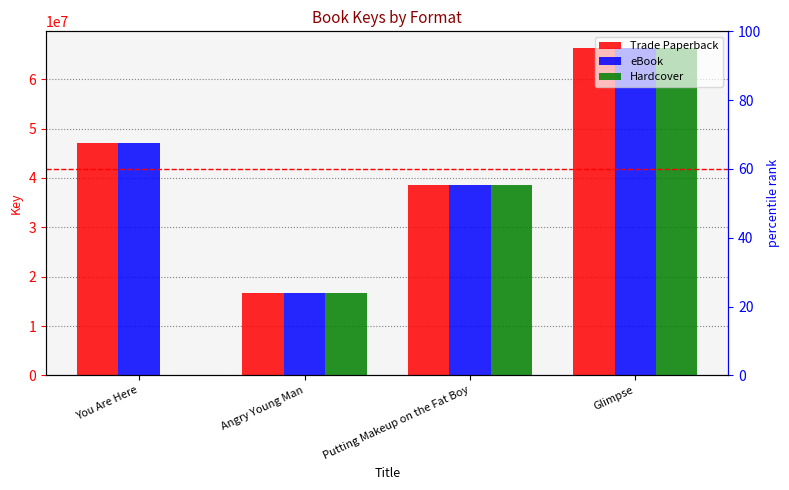

How many data points in Hardcover are less than 38602689?

2